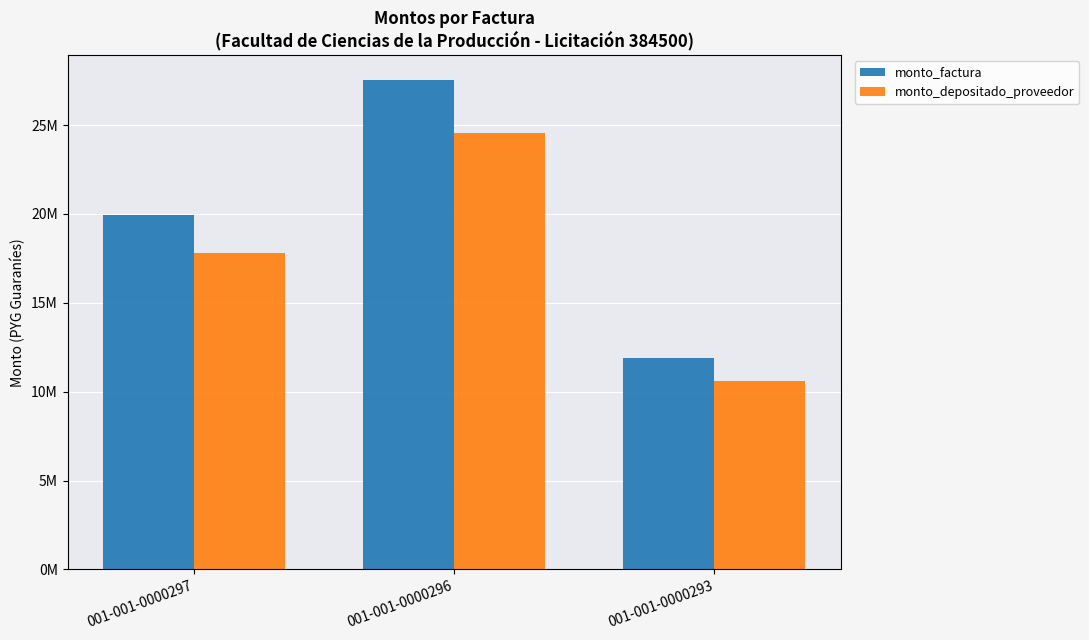

Which series has the widest spread of values?

monto_factura